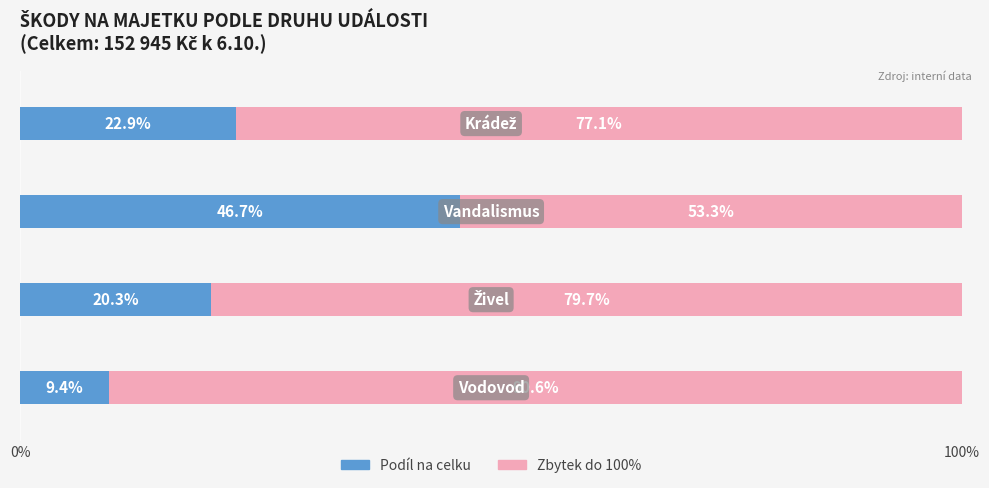

Count the number of categories in the chart.

4